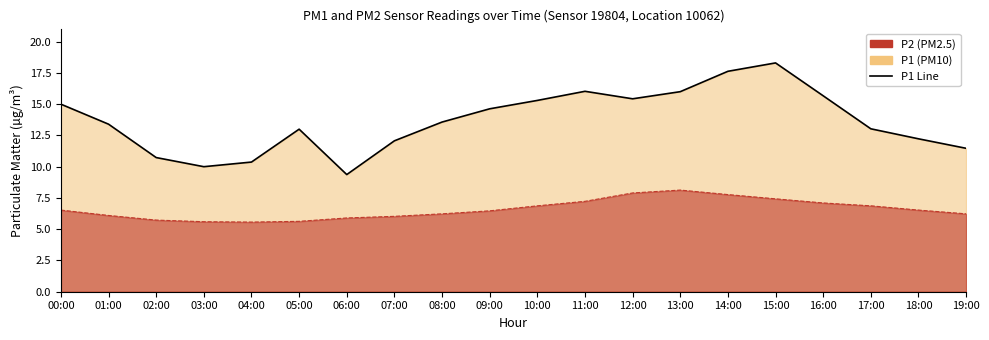

Rank the categories by value from lowest to highest.

06:00, 03:00, 04:00, 02:00, 19:00, 07:00, 18:00, 05:00, 17:00, 01:00, 08:00, 09:00, 00:00, 10:00, 12:00, 16:00, 13:00, 11:00, 14:00, 15:00